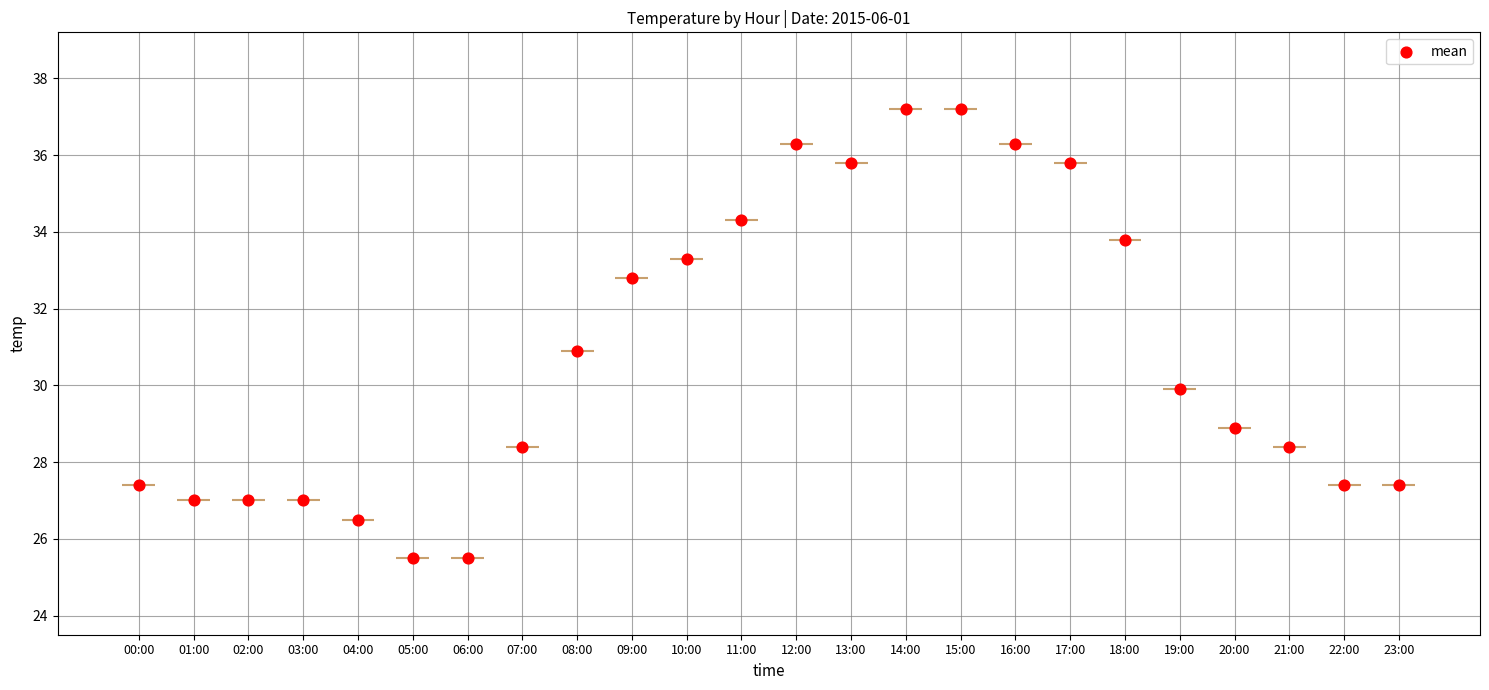

What is the ratio of the value at 18:00 to the value at 21:00?

1.2